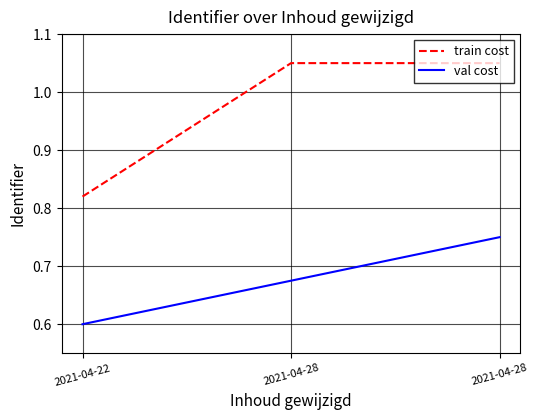

Read the val cost value at 2021-04-28.

0.7